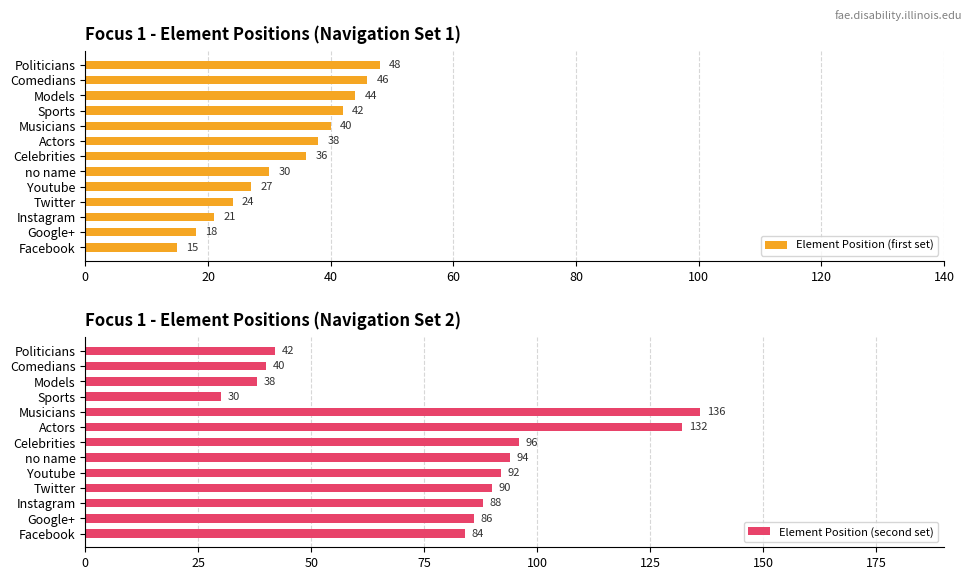

Which series has the widest spread of values?

Element Position (second set)